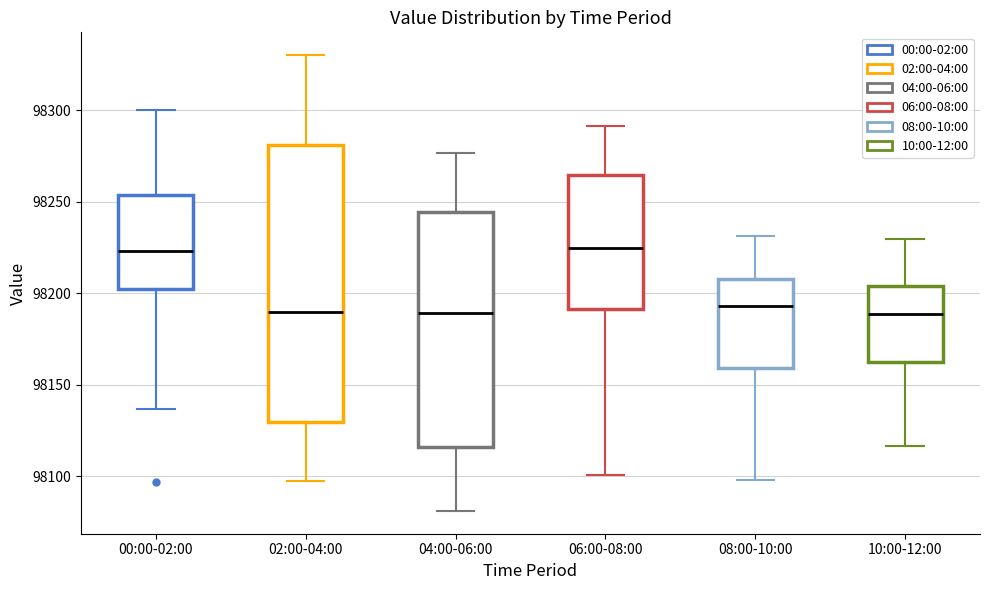

Reading left to right, read every box against the y-axis: the position of its median line, the range the box covers, and the ends of its whiskers. The values are not printed on the chart, so give them approximately, as read against the axis.

00:00-02:00: median 98225, box 98200 to 98255, whiskers 98135 to 98300
02:00-04:00: median 98190, box 98130 to 98280, whiskers 98095 to 98330
04:00-06:00: median 98190, box 98115 to 98245, whiskers 98080 to 98275
06:00-08:00: median 98225, box 98190 to 98265, whiskers 98100 to 98290
08:00-10:00: median 98195, box 98160 to 98210, whiskers 98100 to 98230
10:00-12:00: median 98190, box 98165 to 98205, whiskers 98115 to 98230